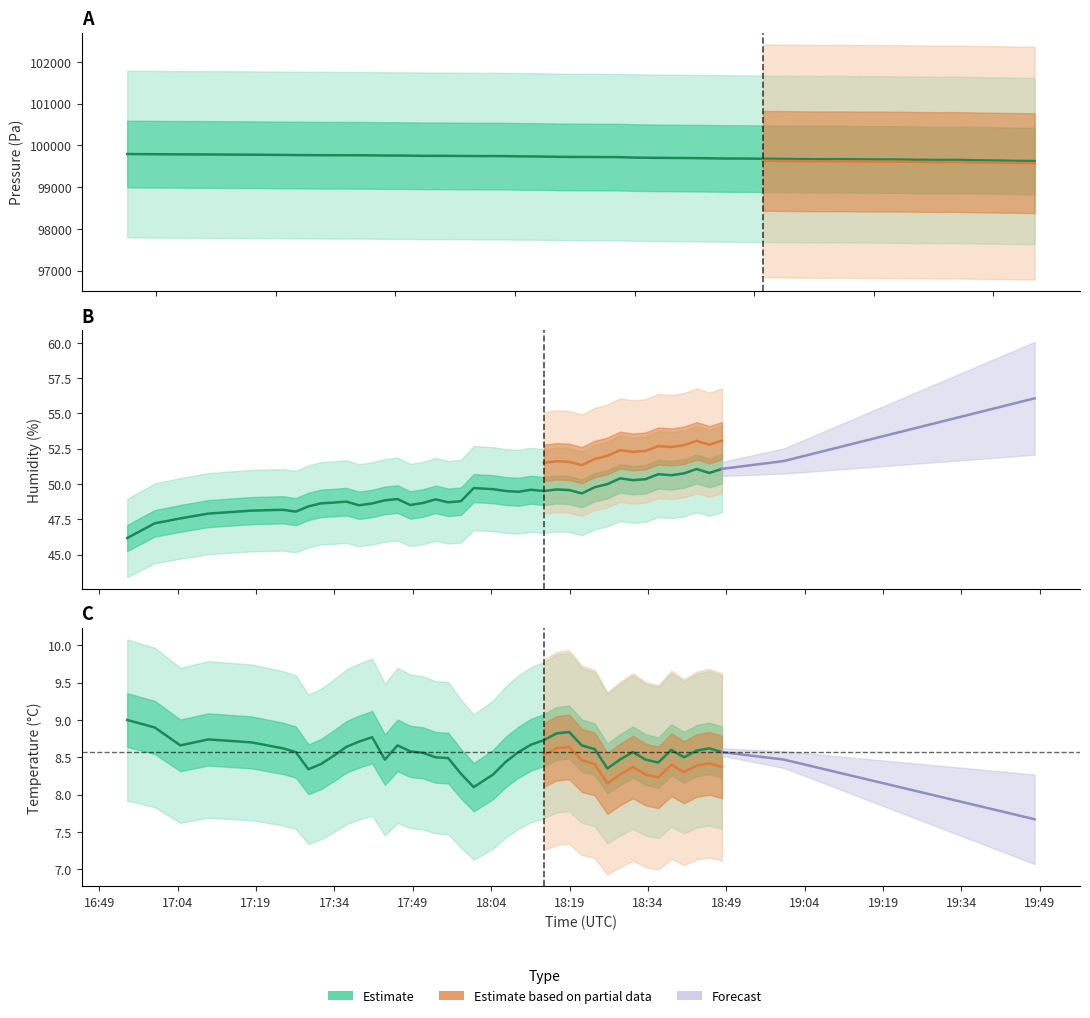

True or false: humidity has a value of 73.8 at 21.

False